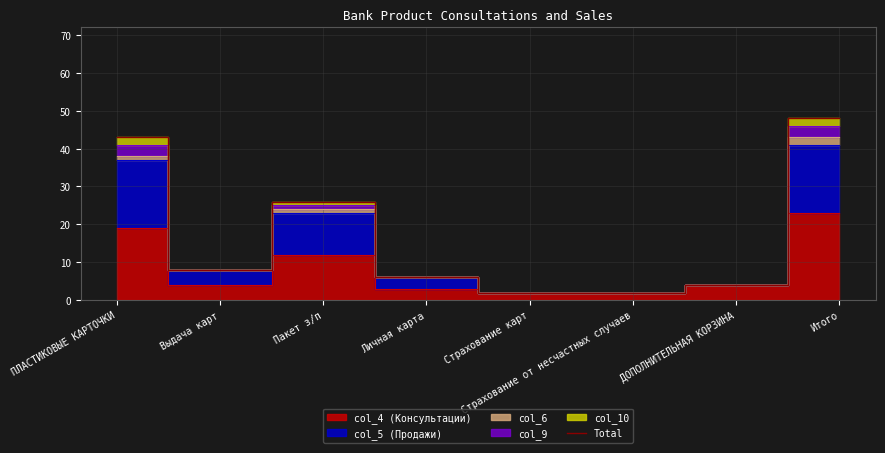

Where does the data first go above 8?

ПЛАСТИКОВЫЕ КАРТОЧКИ